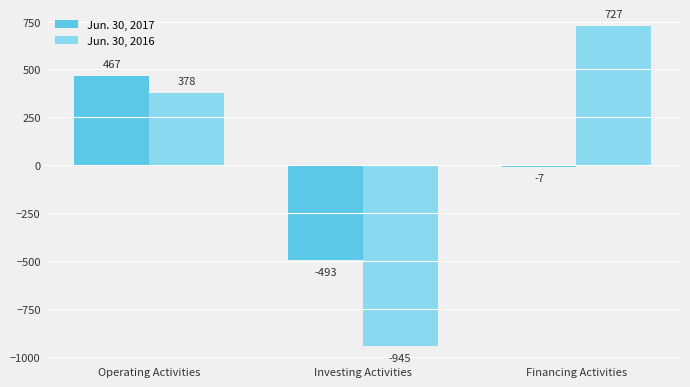

What is the value of the Jun. 30, 2016 bar at the 3rd from the left?

727